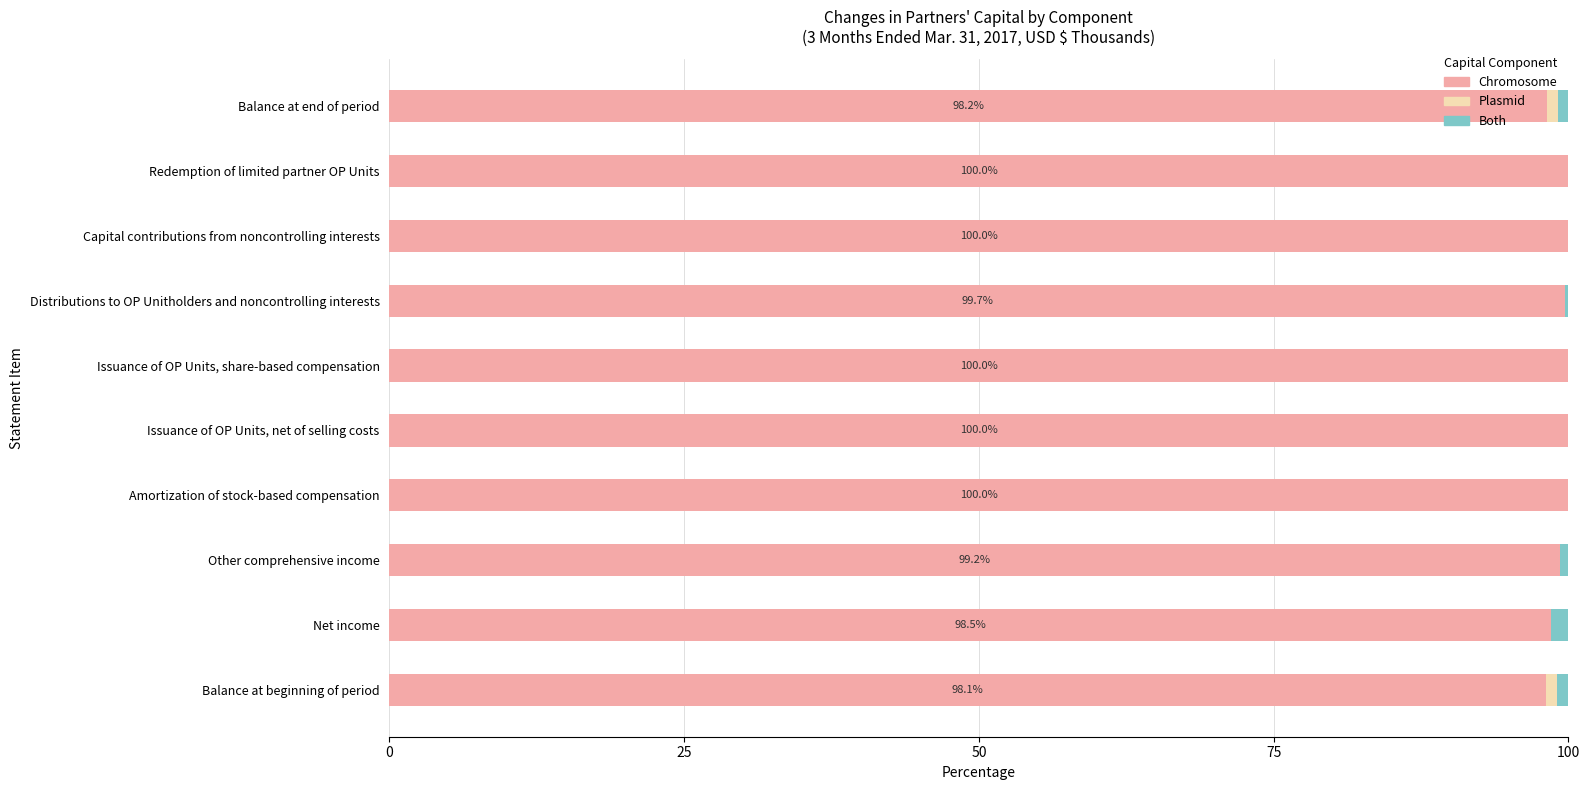

What is the highest value of the Chromosome series?

100.0